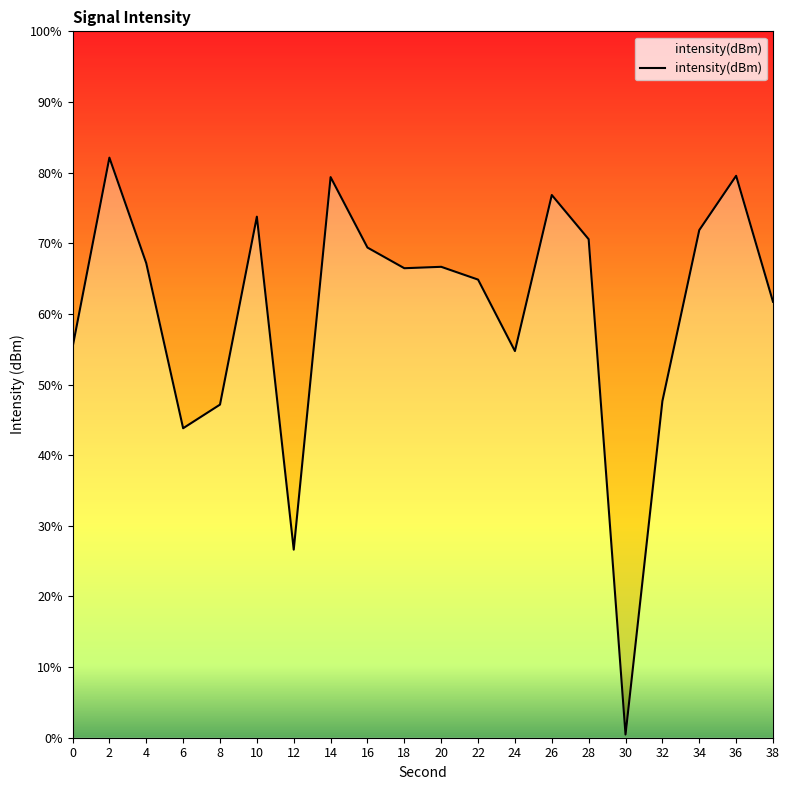

Approximately how many times larger is the value at 4 compared to 28?

1.0